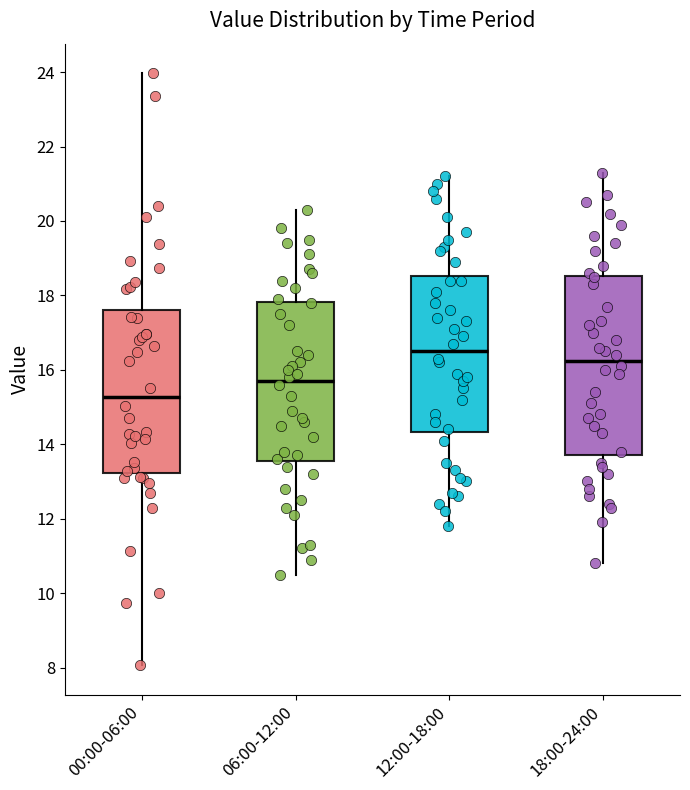

Which box's median line is the lowest?

00:00-06:00